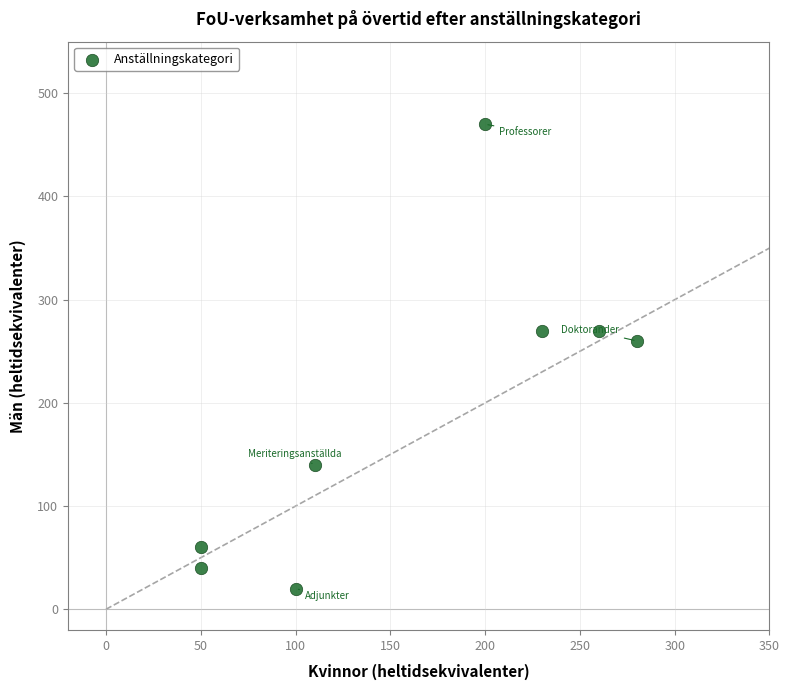

What Y value in the scatter plot is closest to 245?

260